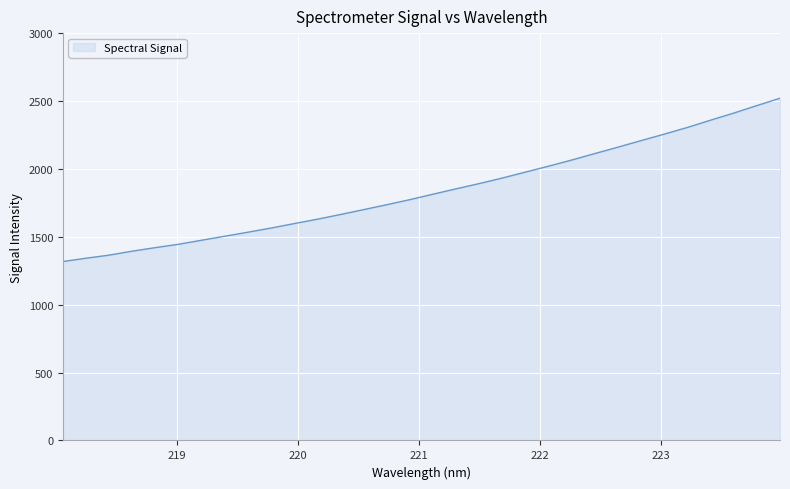

What is the minimum value shown in the chart?

1317.8